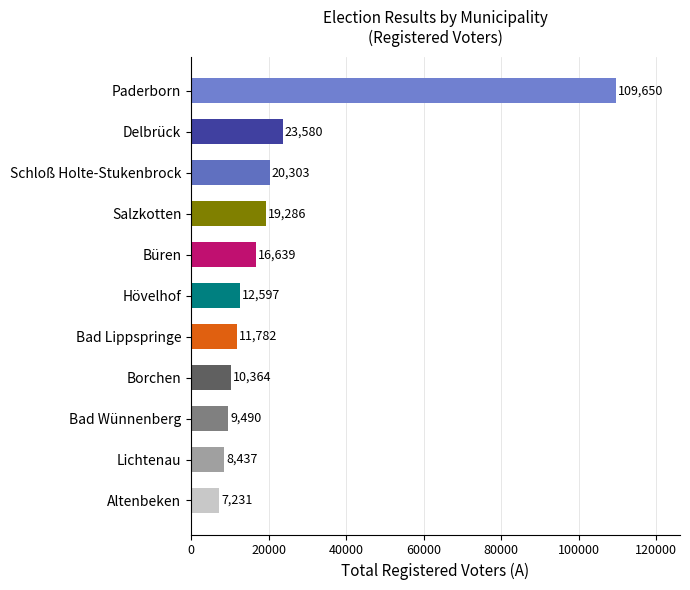

What is the difference between the values at Bad Wünnenberg and Borchen?

874